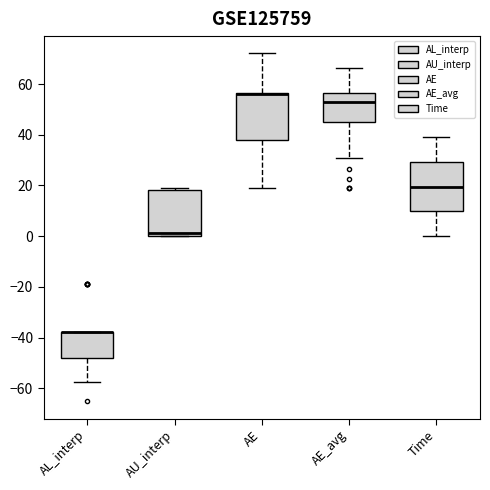

Reading left to right, transcribe this box plot: for each box, give where its median line is, the range the box spans, and where its two whiskers end, as read against the y-axis. The values are not printed on the chart, so give them approximately, as read against the axis.

AL_interp: median -38 (drawn on the box's upper edge), box -48 to -38, whiskers -58 to -38
AU_interp: median 2, box 0 to 18, whiskers 0 to 18
AE: median 56 (drawn on the box's upper edge), box 38 to 56, whiskers 18 to 72
AE_avg: median 52, box 44 to 56, whiskers 30 to 66
Time: median 20, box 10 to 30, whiskers 0 to 40